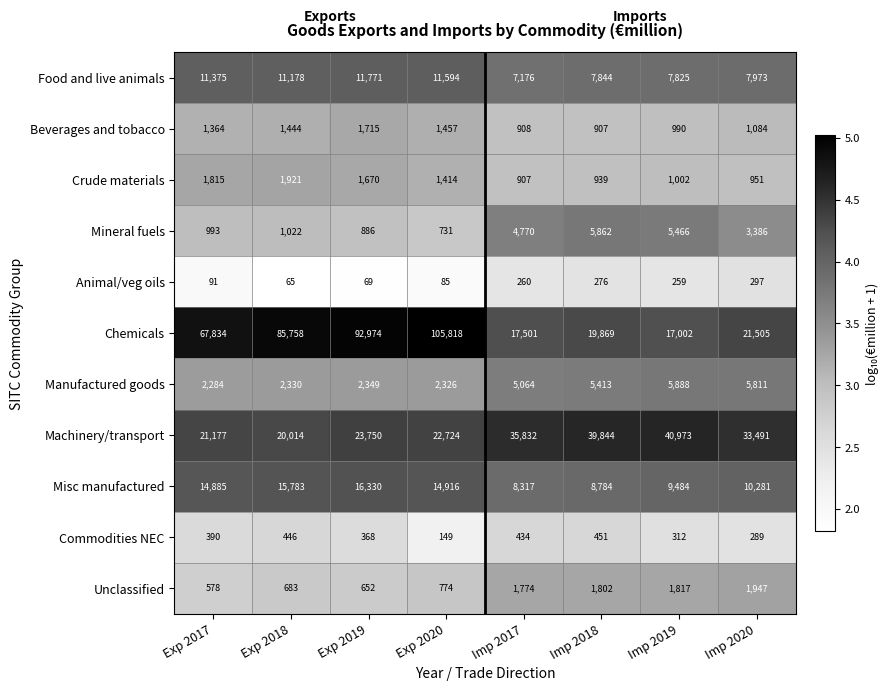

Which series has the largest total across all categories?

Chemicals